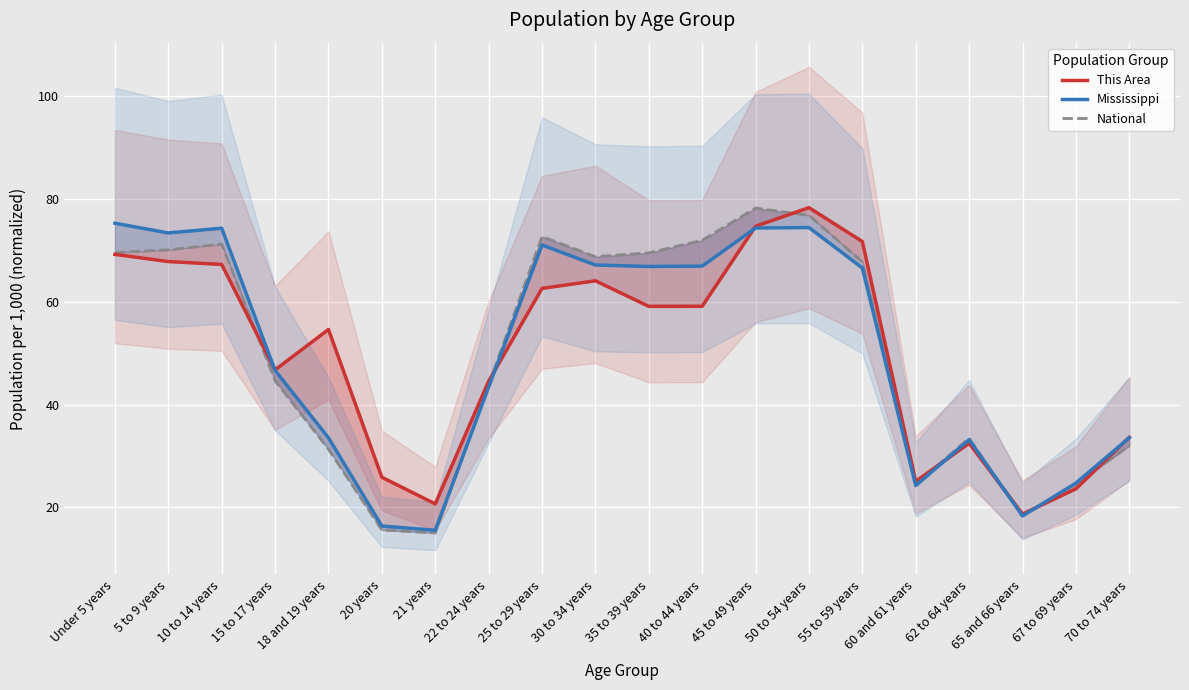

How many times do National and This Area cross each other?

7